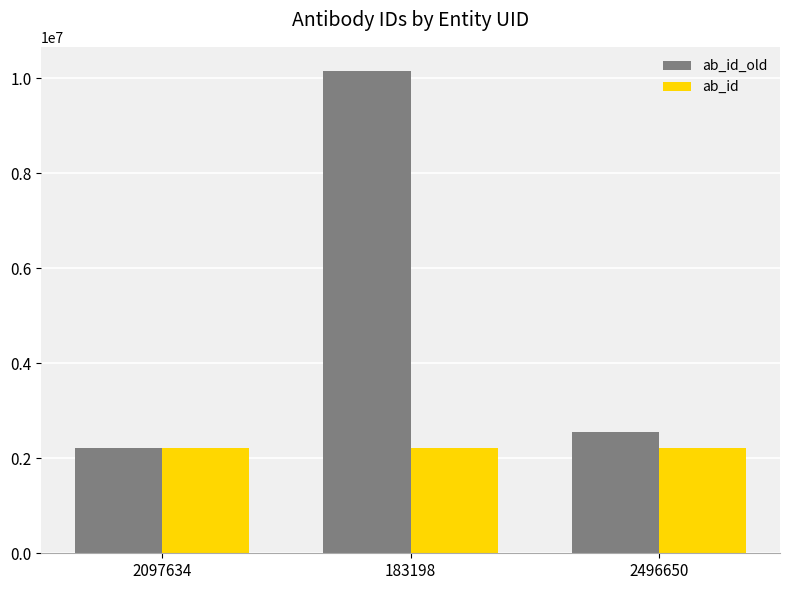

Does the chart contain any negative values?

No